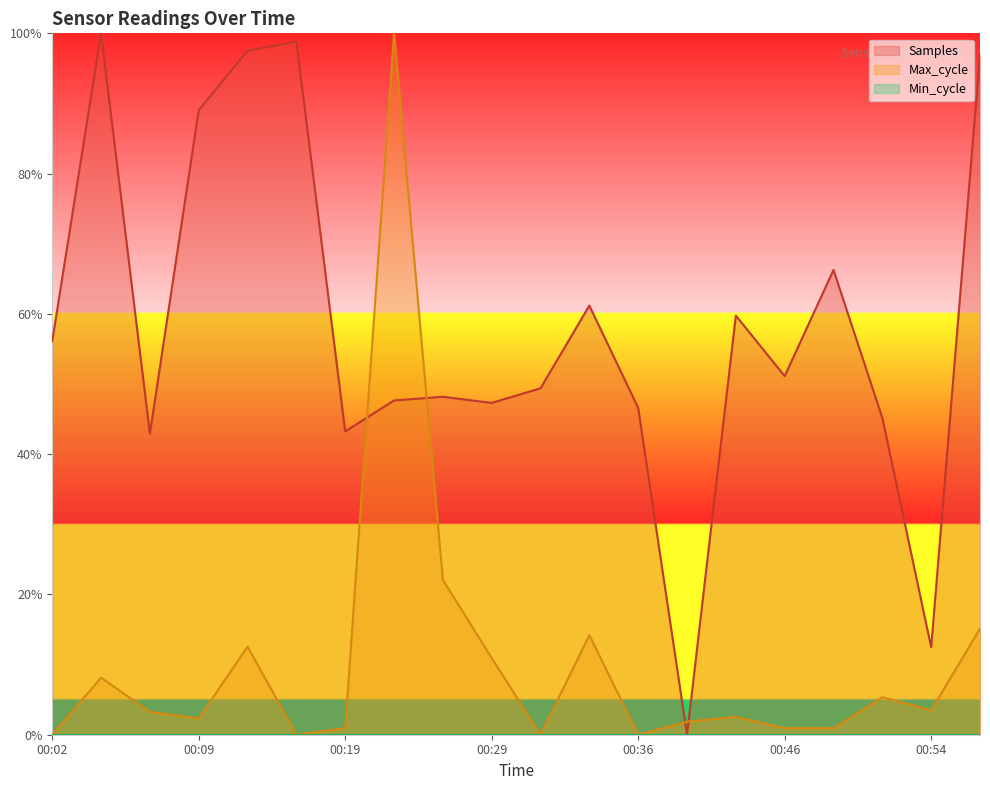

Which category has the lowest value in the Samples series?

00:39